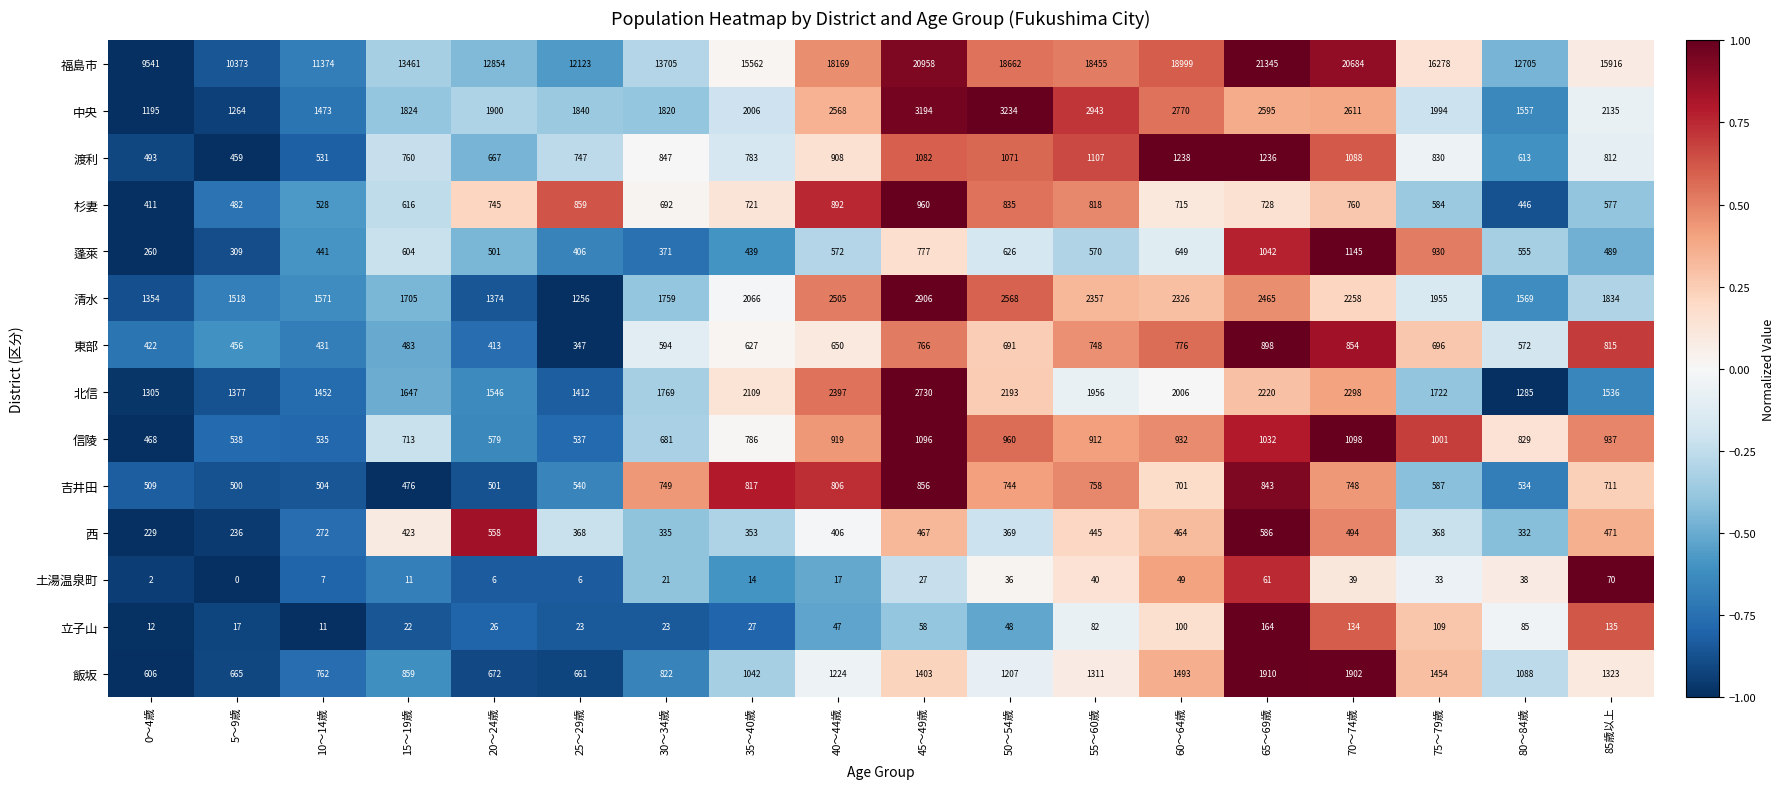

How many data points in 中央 are less than 2006?

9